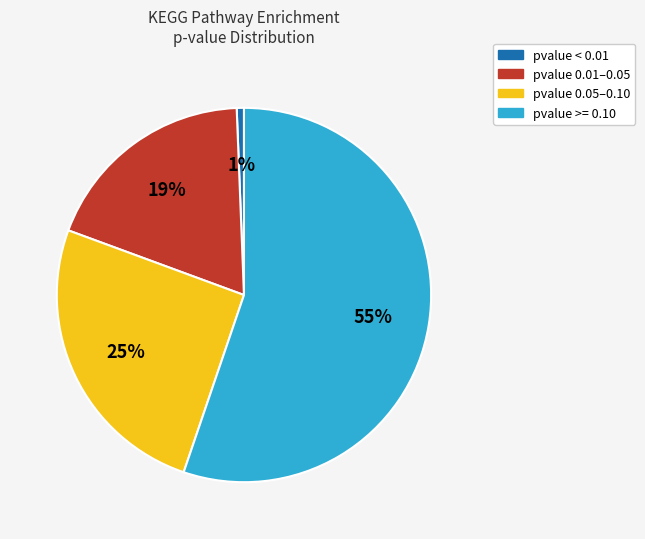

What percentage is the pvalue < 0.01 slice, to the nearest percent?

1%